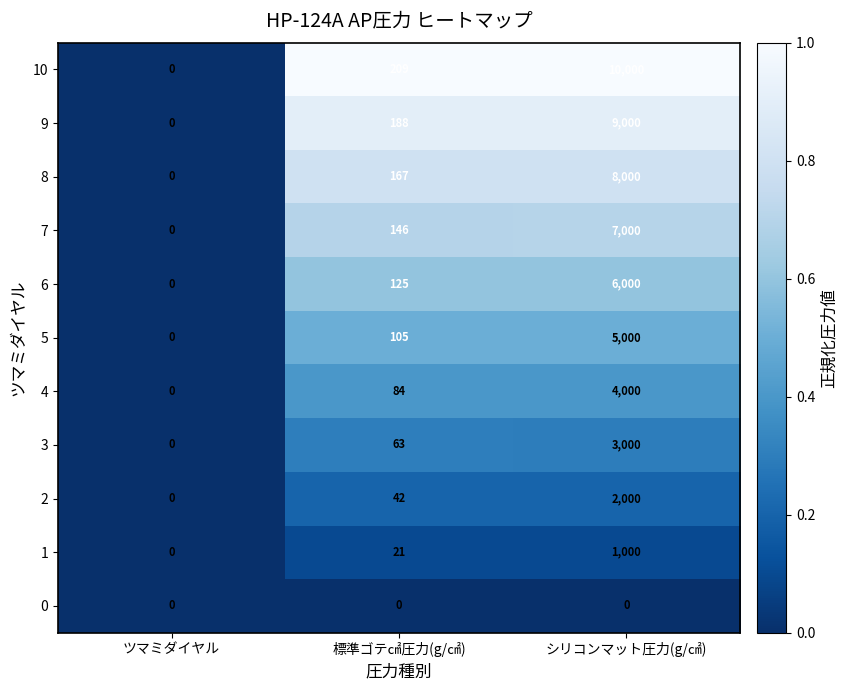

What is the spread (max minus min) of values at シリコンマット圧力(g/㎠)?

10000